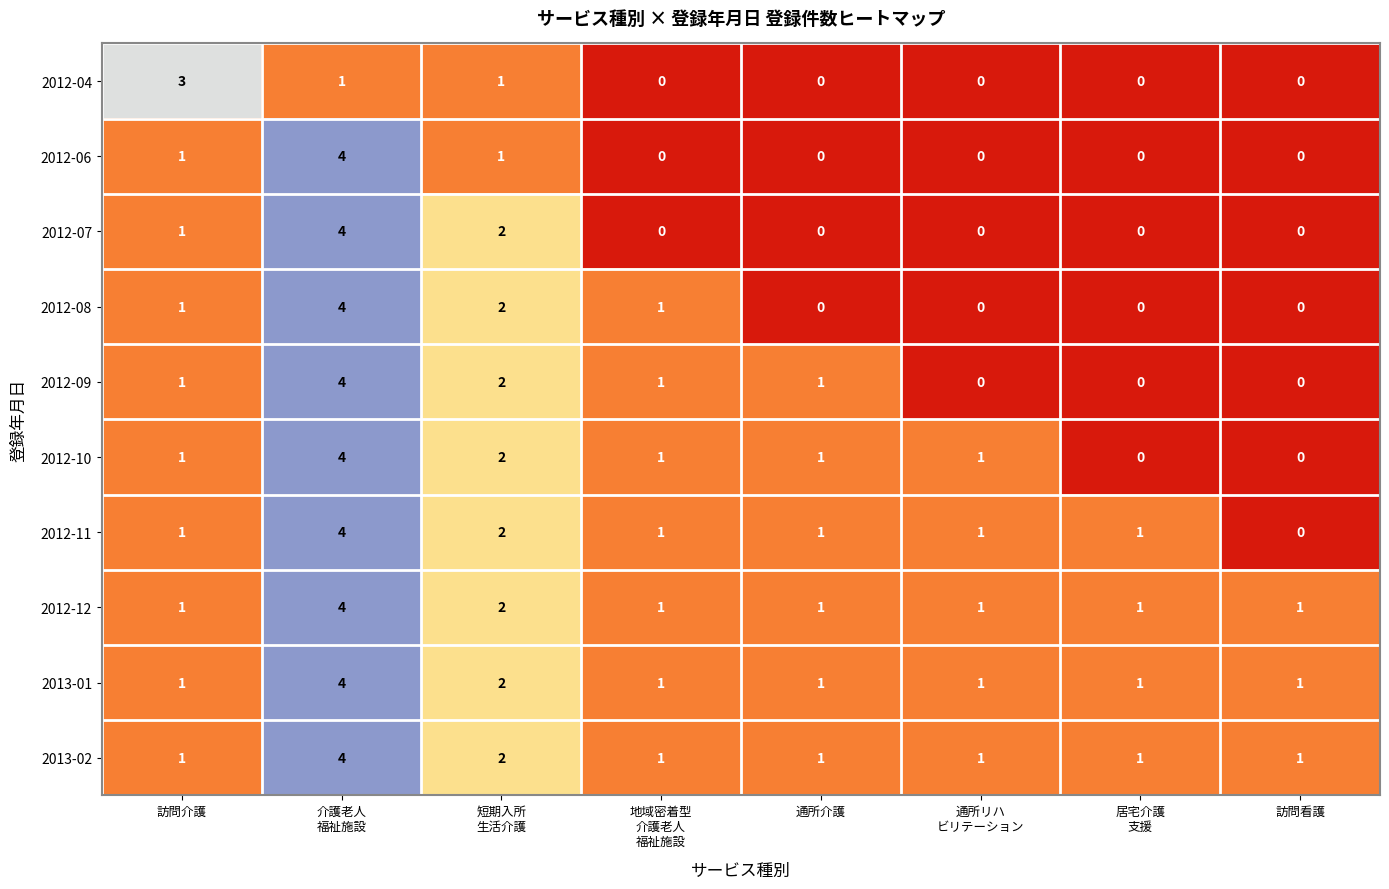

Count the 2012-07 values in the range 0 to 2.

7